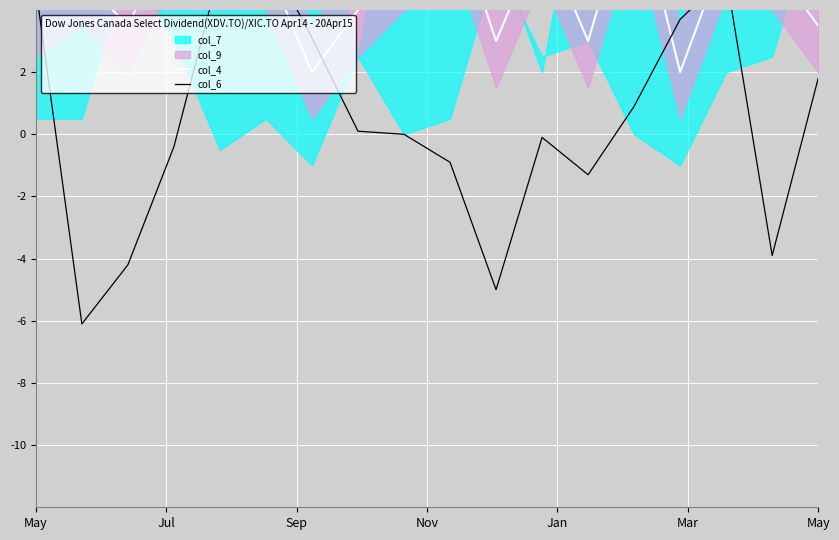

What is the smallest value displayed?

-6.1